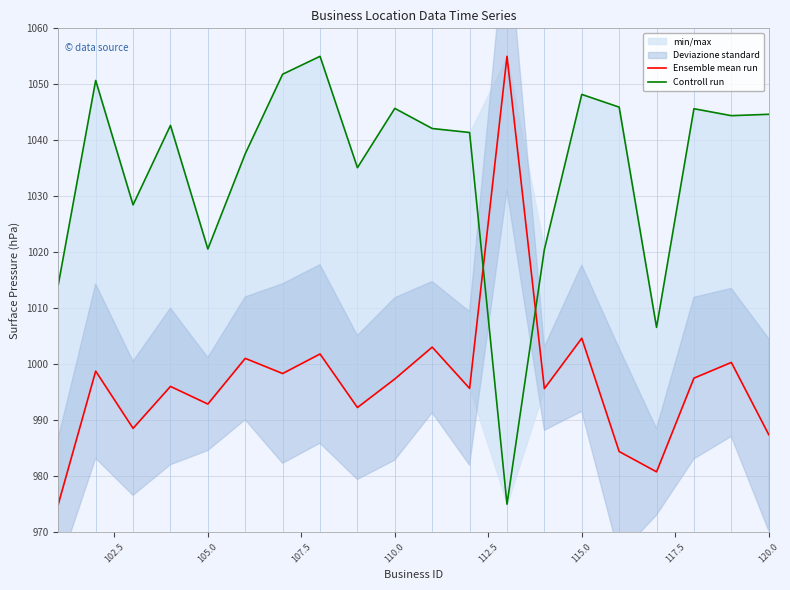

What is the difference between the second highest and second lowest values in the Controll run series?

45.2